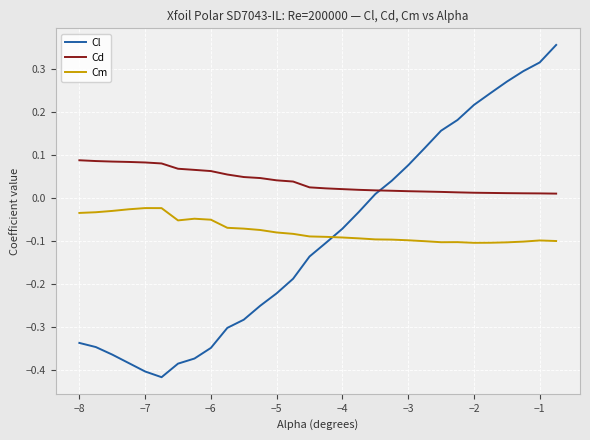

Which series has the largest total across all categories?

Cd